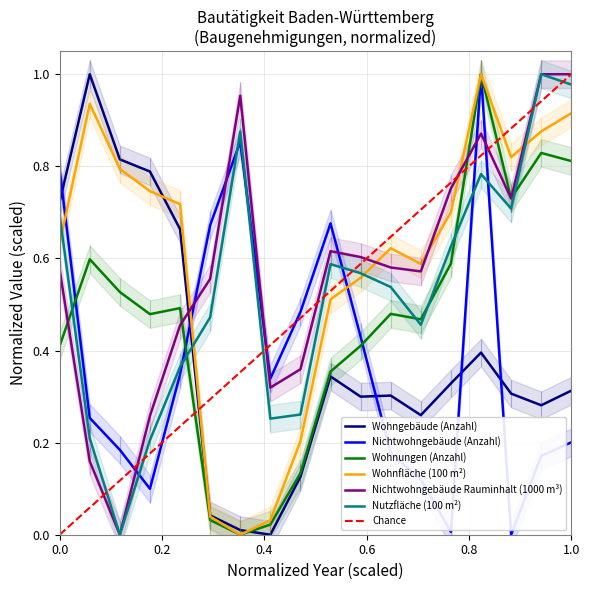

How many times do Nichtwohngebäude (Anzahl) and Nichtwohngebäude Rauminhalt (1000 m³) cross each other?

7